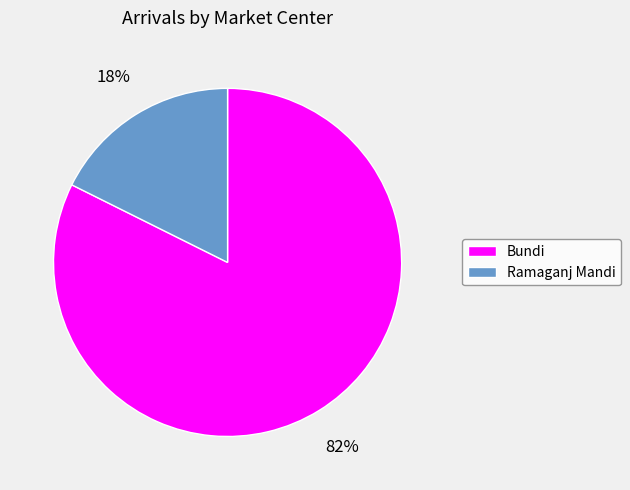

What percentage is the Bundi slice, to the nearest percent?

82%